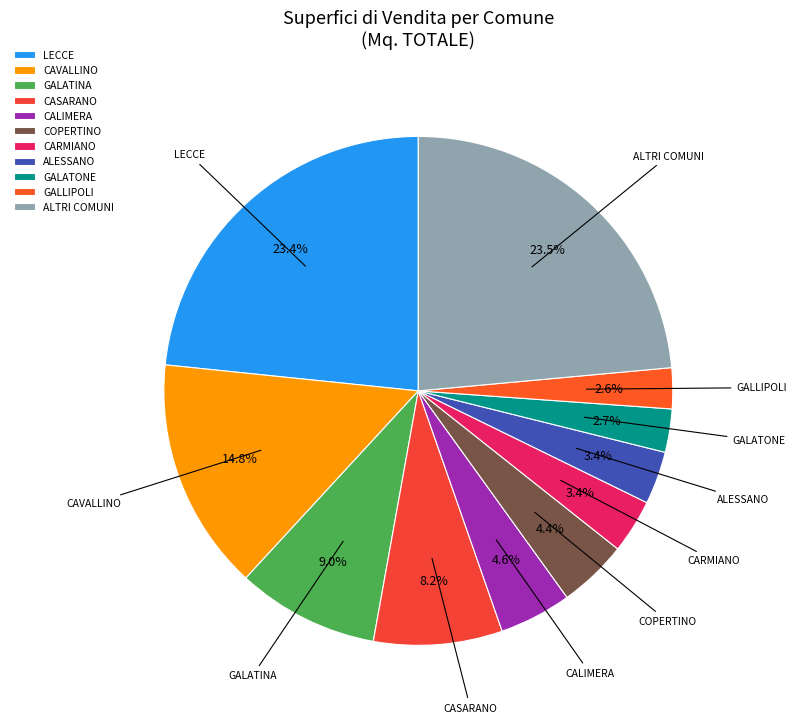

Is GALATONE the majority of the pie?

No